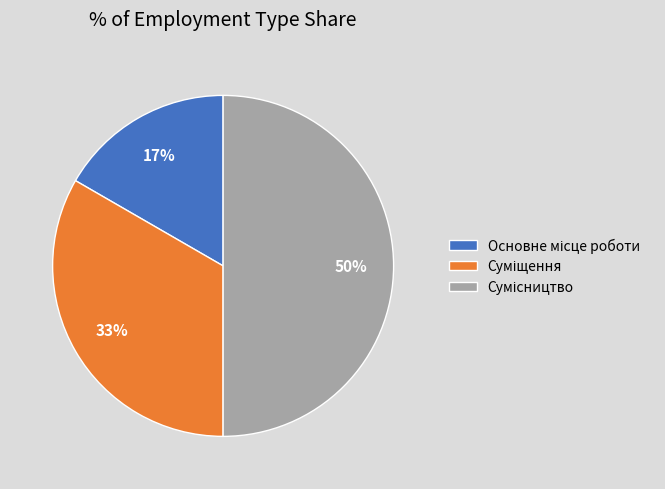

To the nearest percent, what is the difference between the largest and smallest slice percentages?

33%